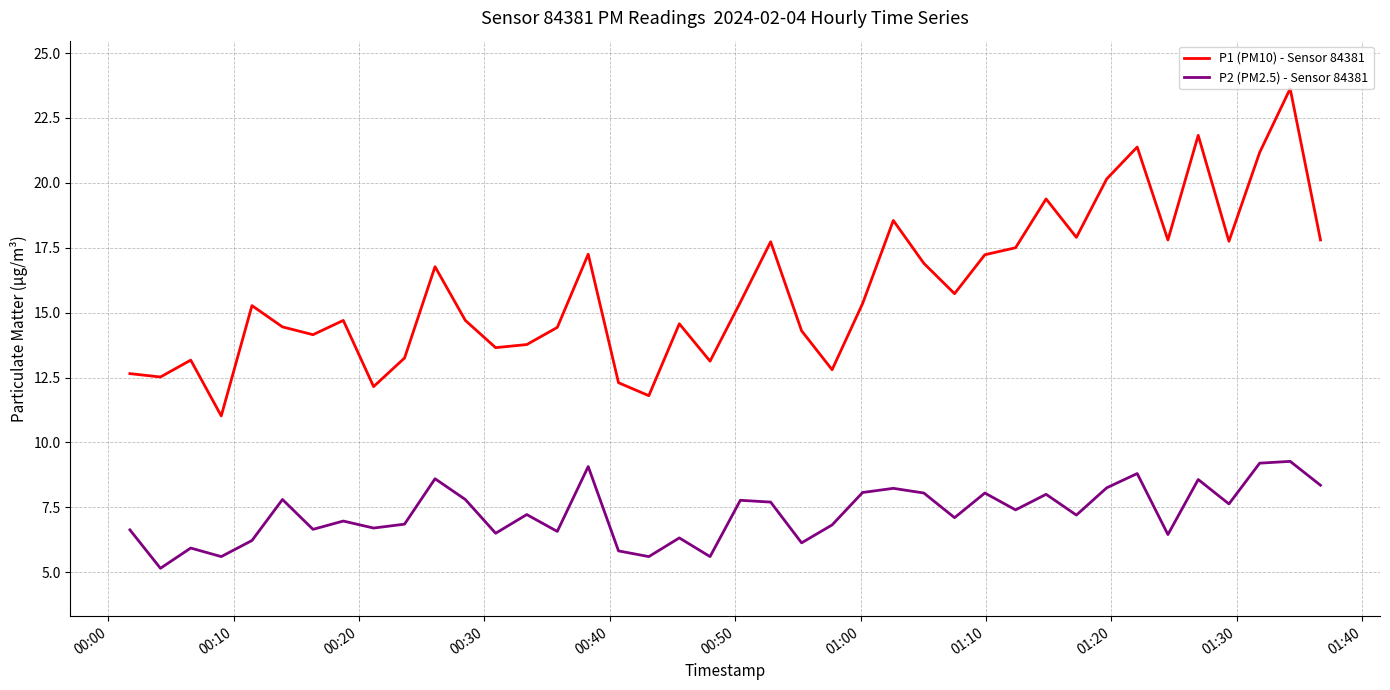

What is the minimum value shown in the chart?

5.2